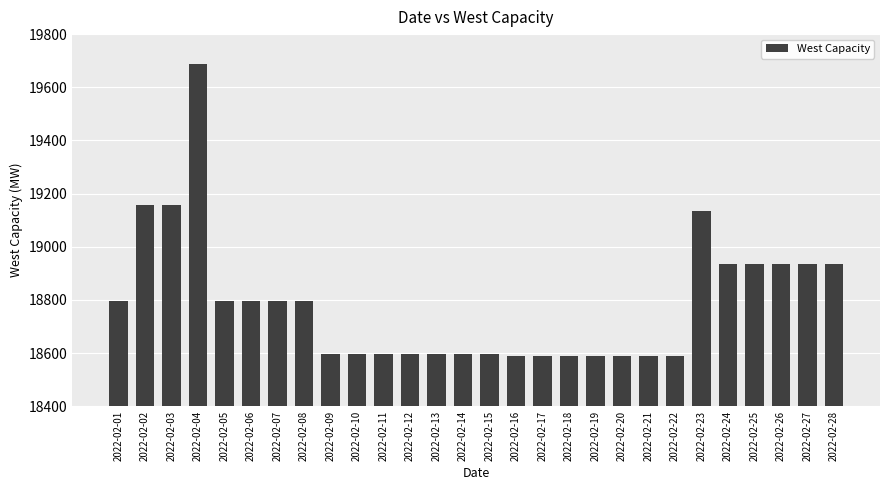

True or false: the data shows 29488 at 2022-02-08.

False